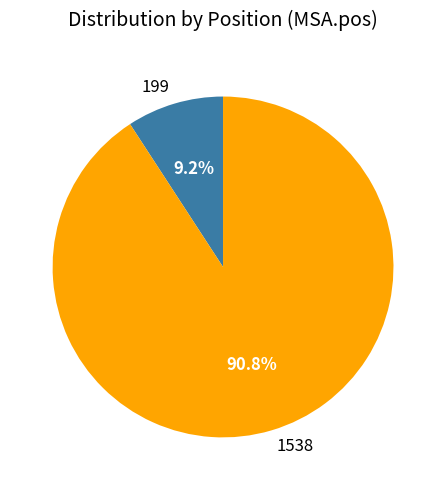

What is the largest slice in the pie chart?

1538